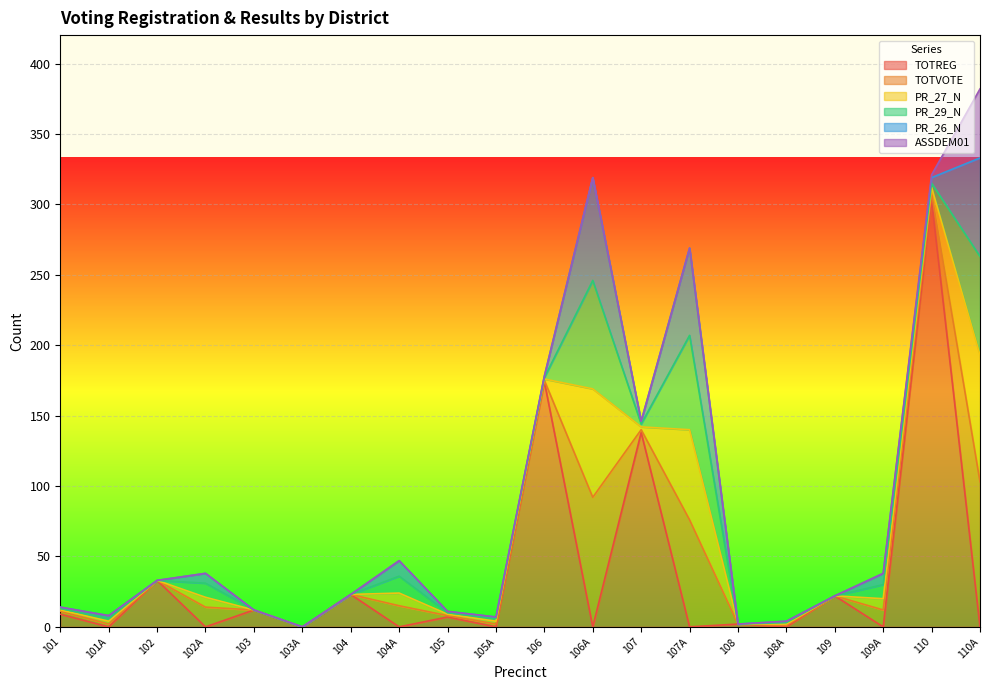

What is the greatest value displayed?

303